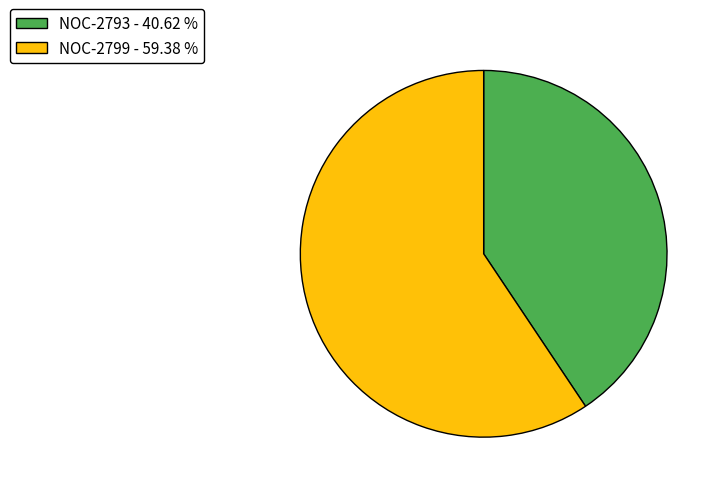

Combined, do NOC-2793 and NOC-2799 account for over 50%?

Yes